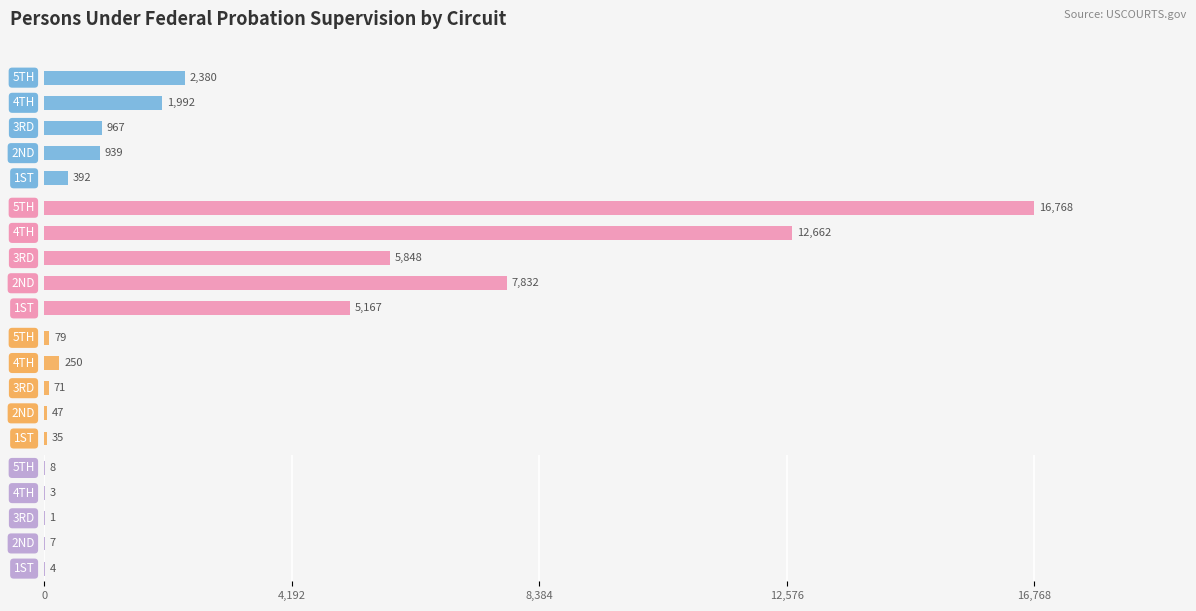

What is the average value of the BOP Custody series?

5